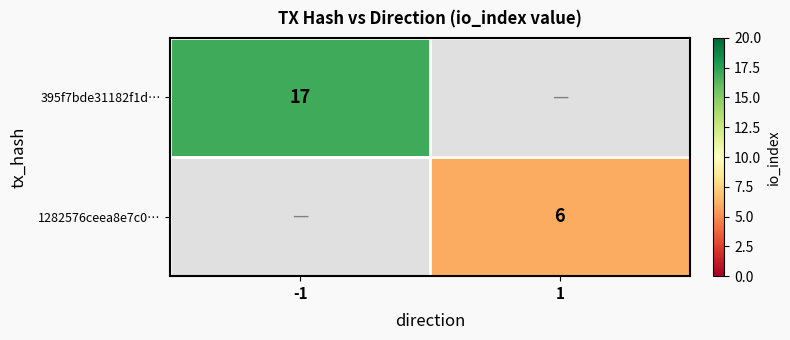

What is the maximum value shown in the chart?

17.0